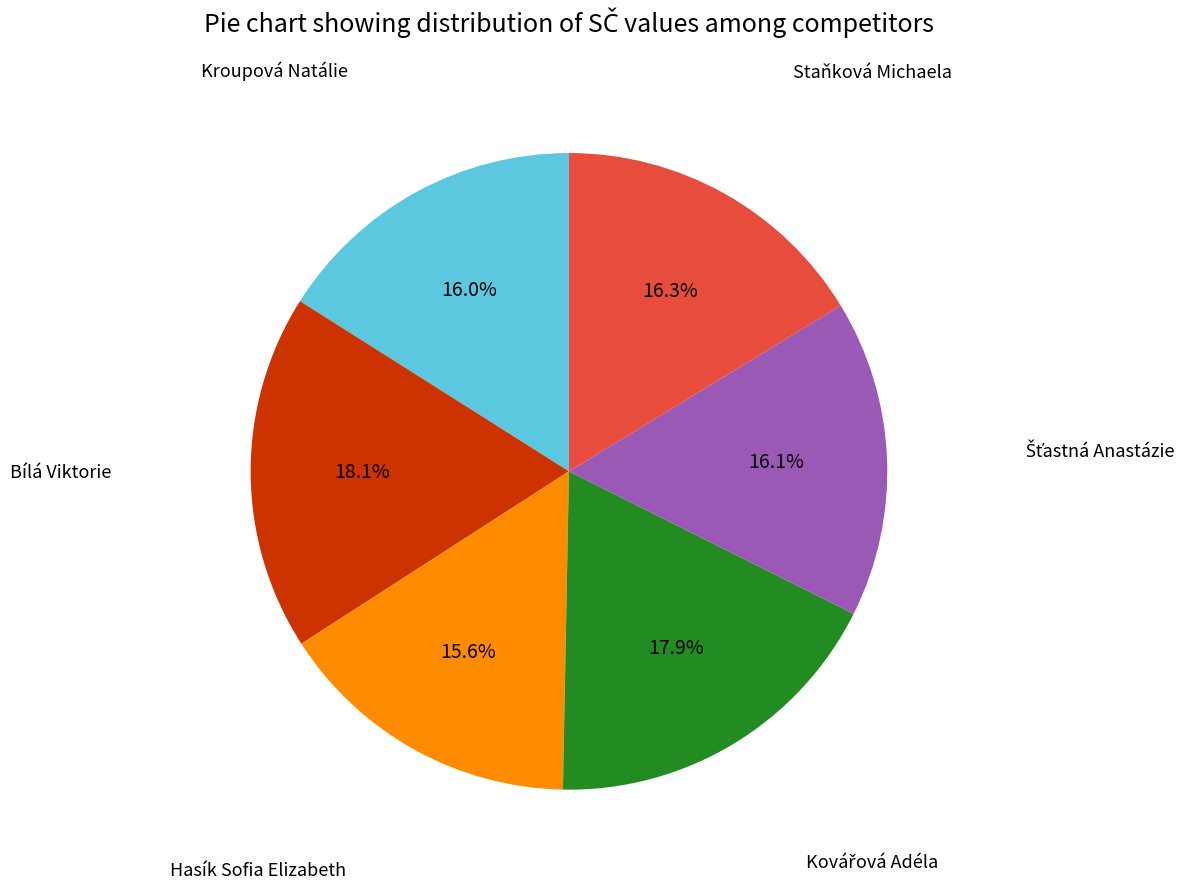

Does any single category account for the majority?

No